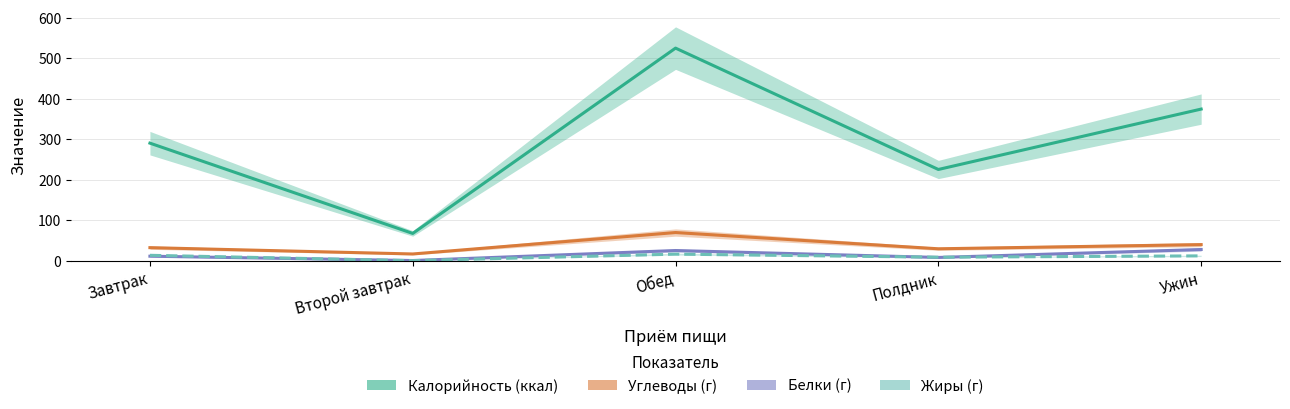

How many data points in Углеводы (г) are above 32?

3